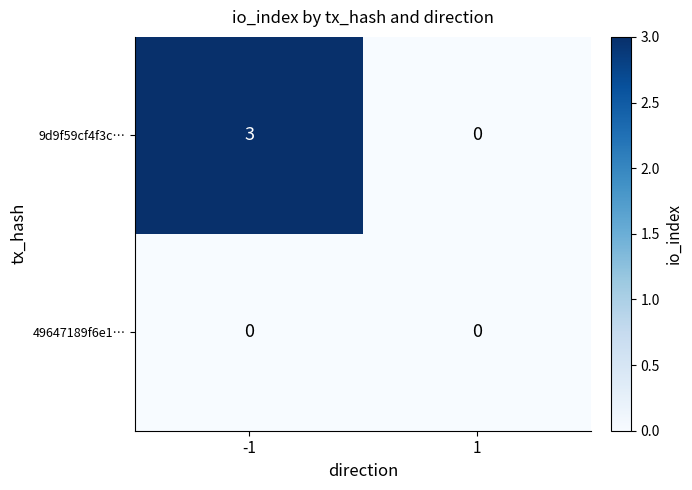

What is the sum of all 9d9f59cf4f3c… values?

3